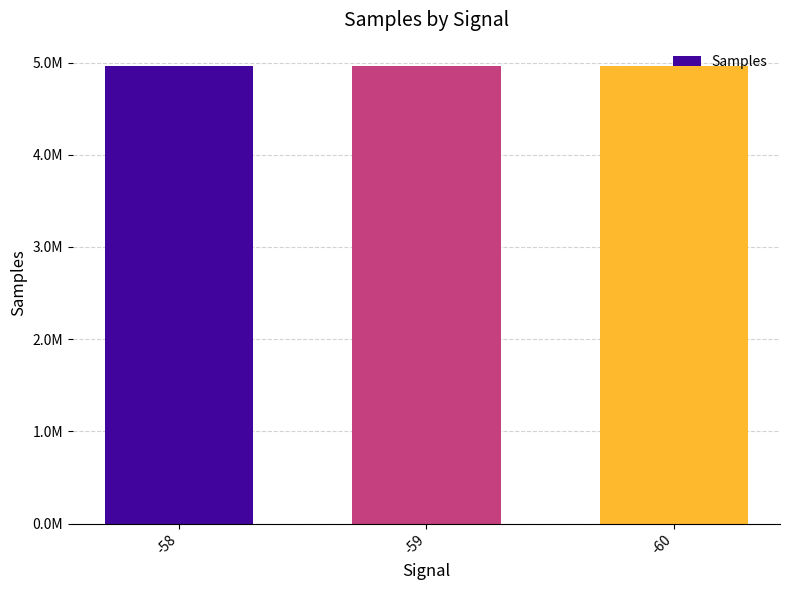

What is the maximum value shown in the chart?

4966857.0